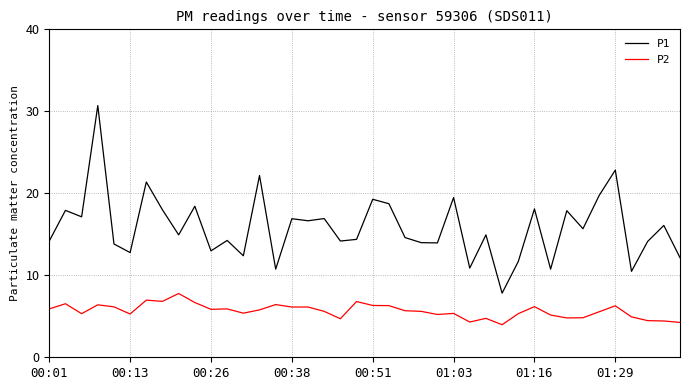

True or false: P1 and P2 cross at least once.

False